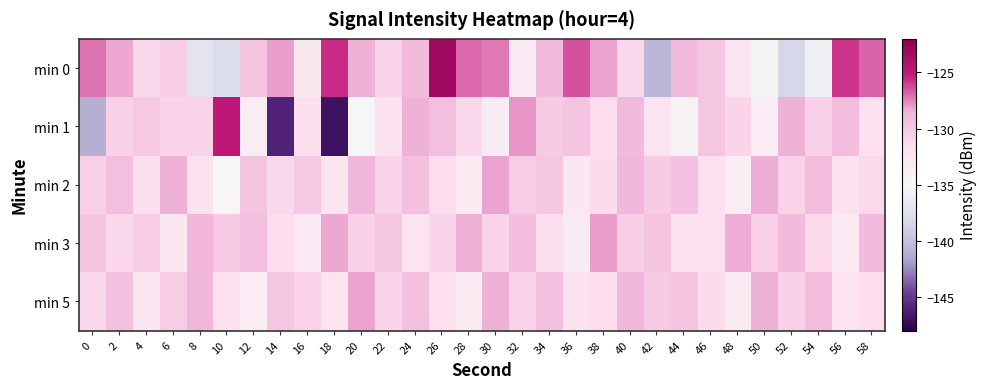

Count the number of categories in the chart.

30